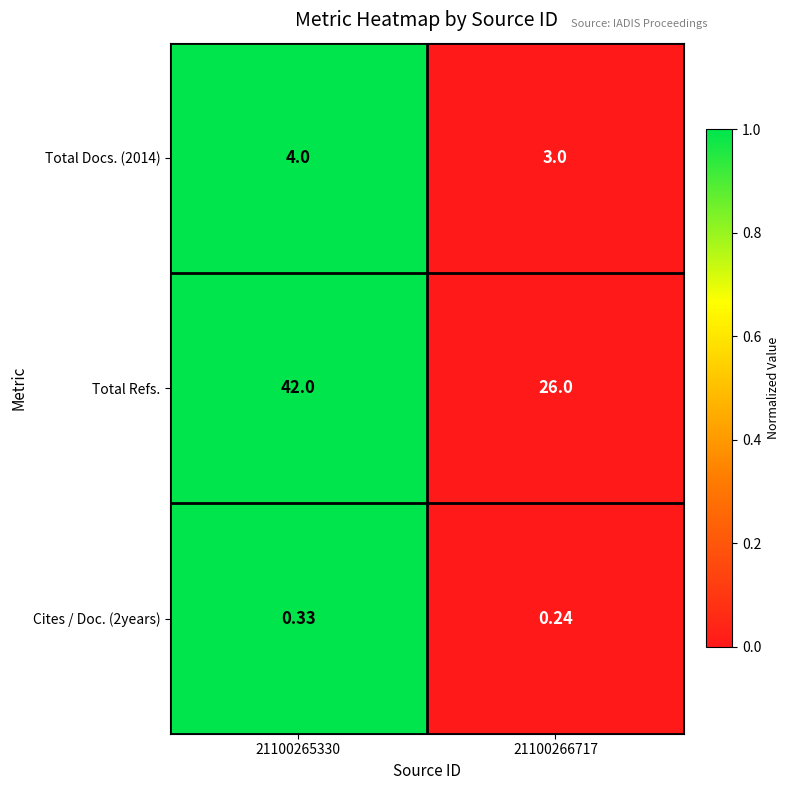

How many data points in Total Refs. are less than 42?

1